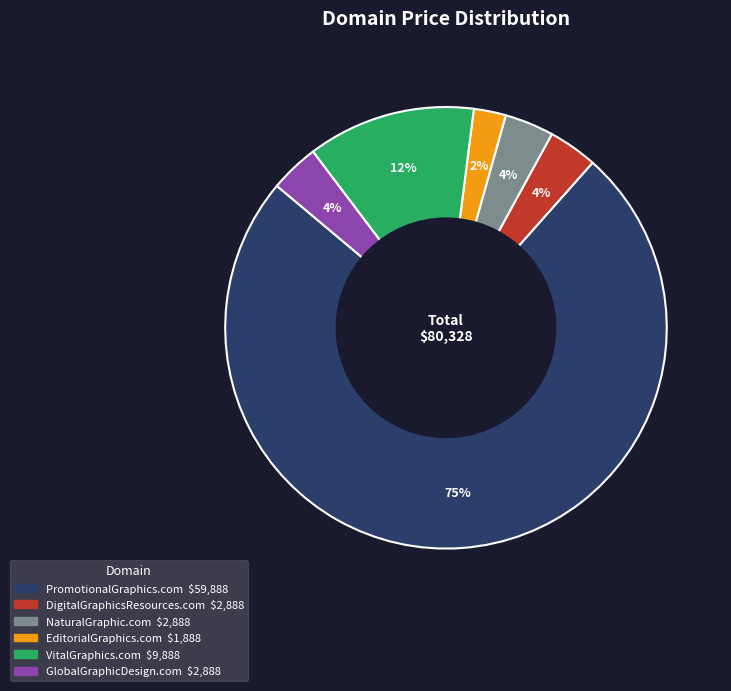

The EditorialGraphics.com slice represents 2% of the pie. True or false?

True